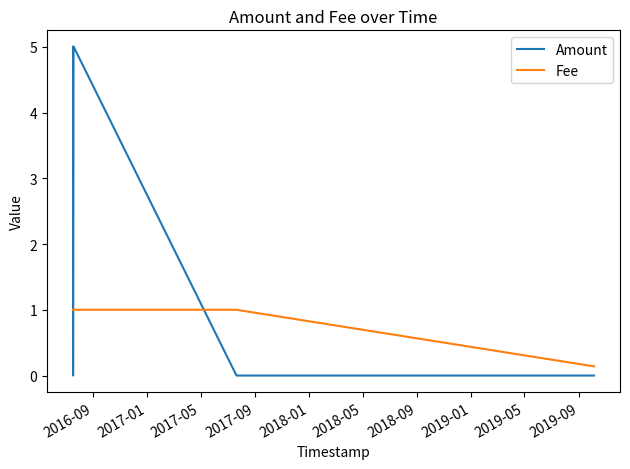

Which series has the largest range (max minus min)?

Amount